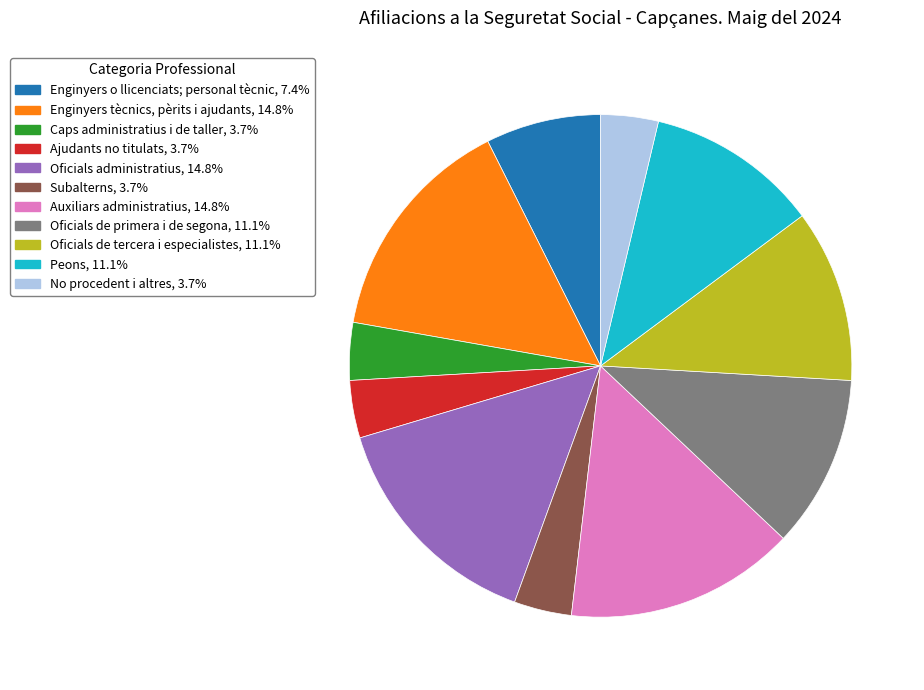

Do Peons and Auxiliars administratius together represent more than half of the pie?

No